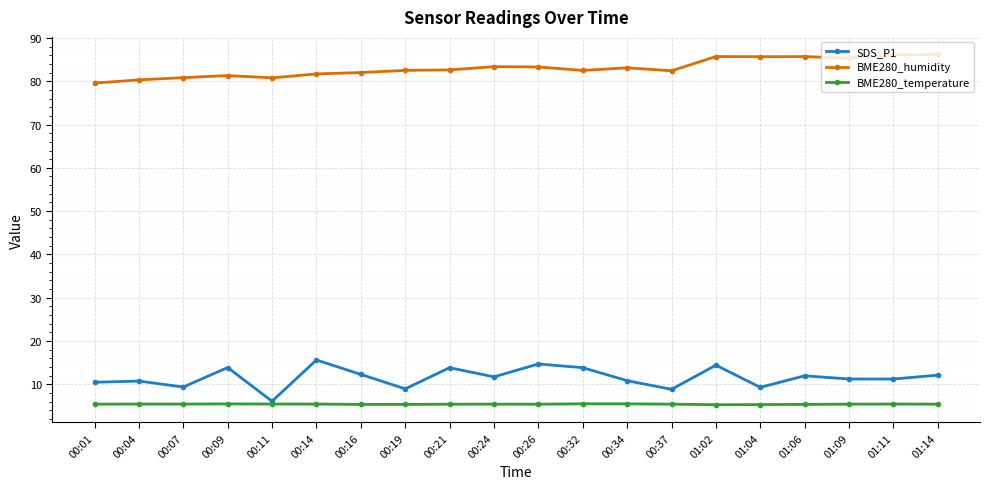

What is the difference between the maximum and minimum values in the SDS_P1 series?

9.5